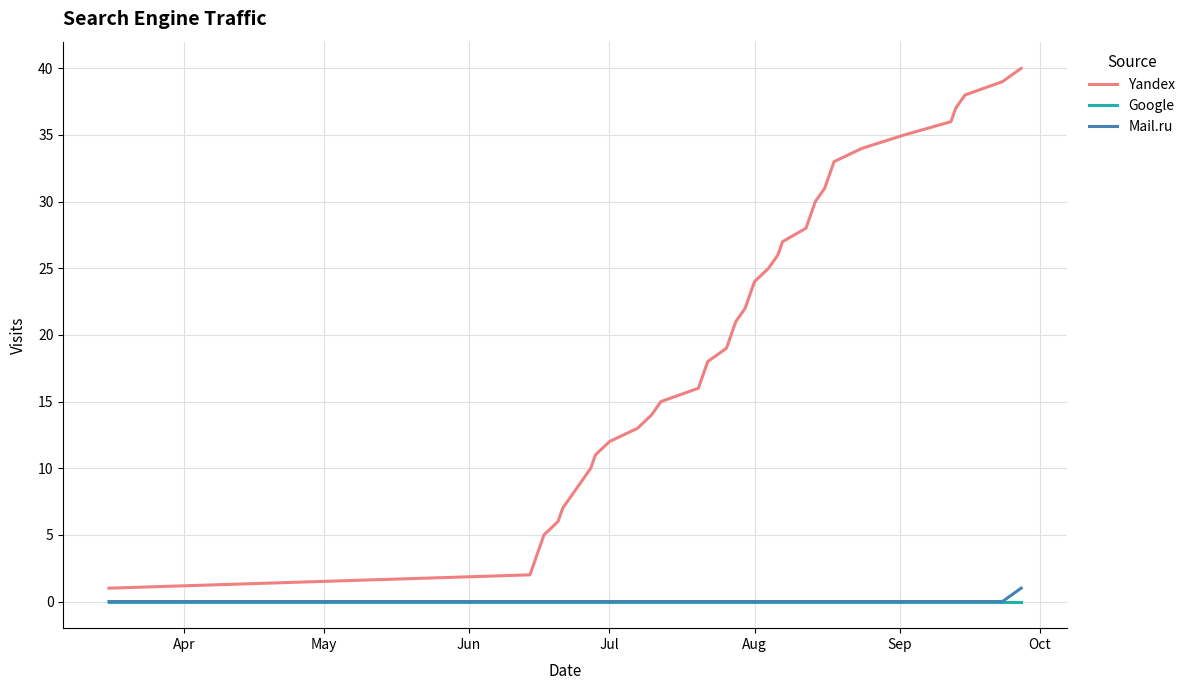

True or false: Google and Yandex intersect in this chart.

False